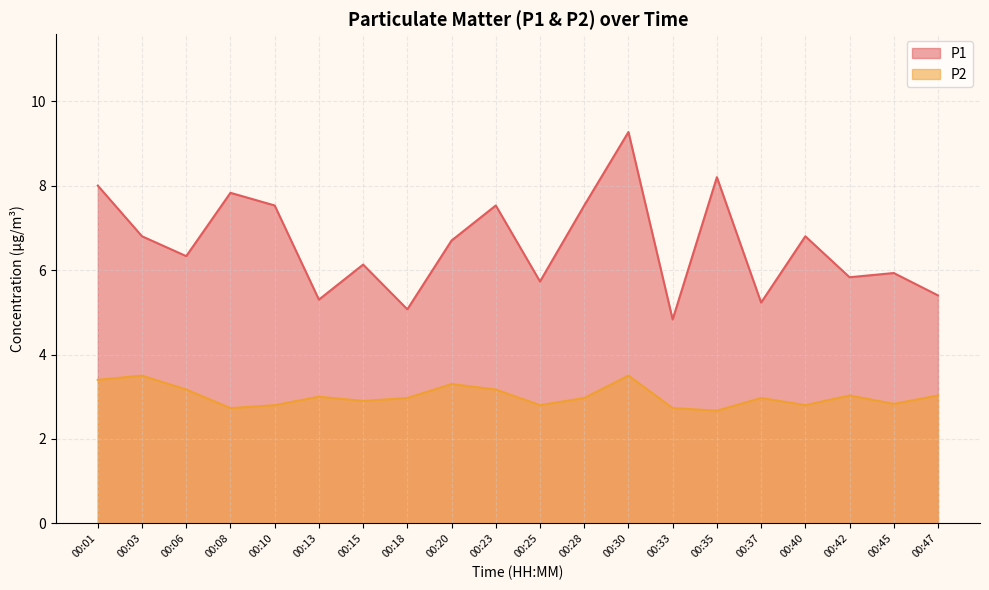

At 00:28, list the series in order from smallest to largest.

P2, P1